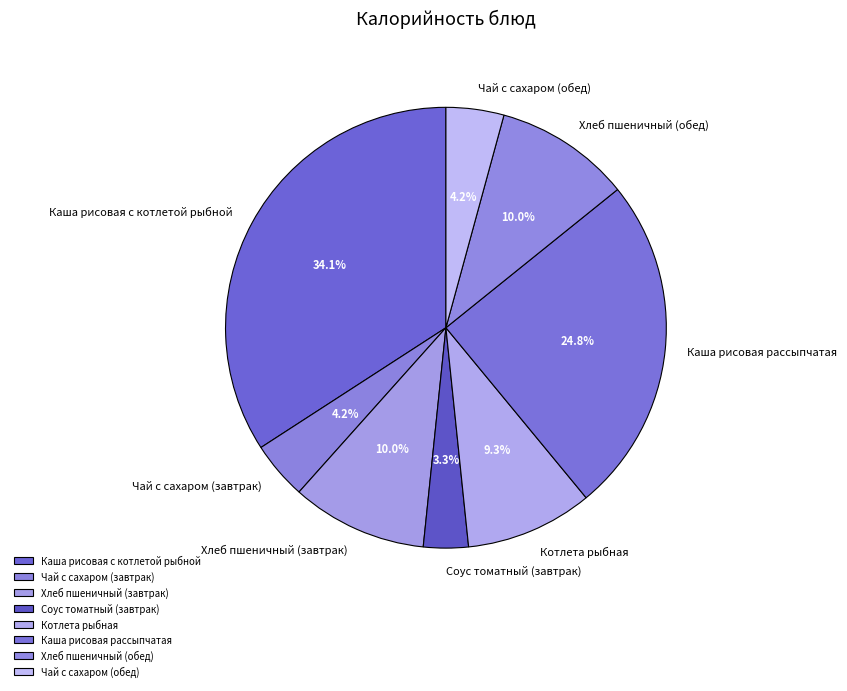

Is Чай с сахаром (обед) the majority of the pie?

No